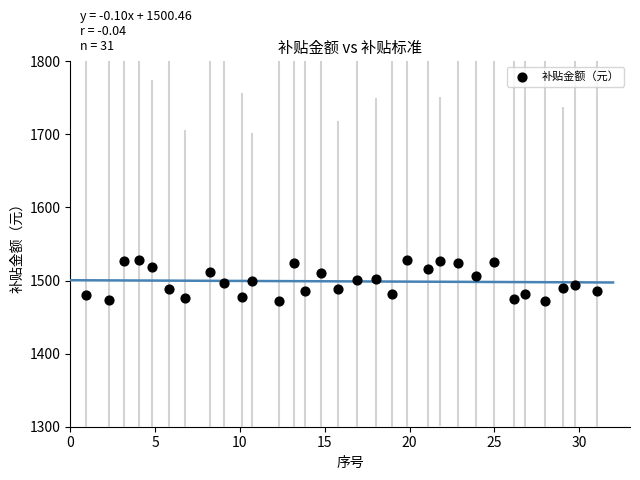

What is the range of Y values (max minus min)?

56.1